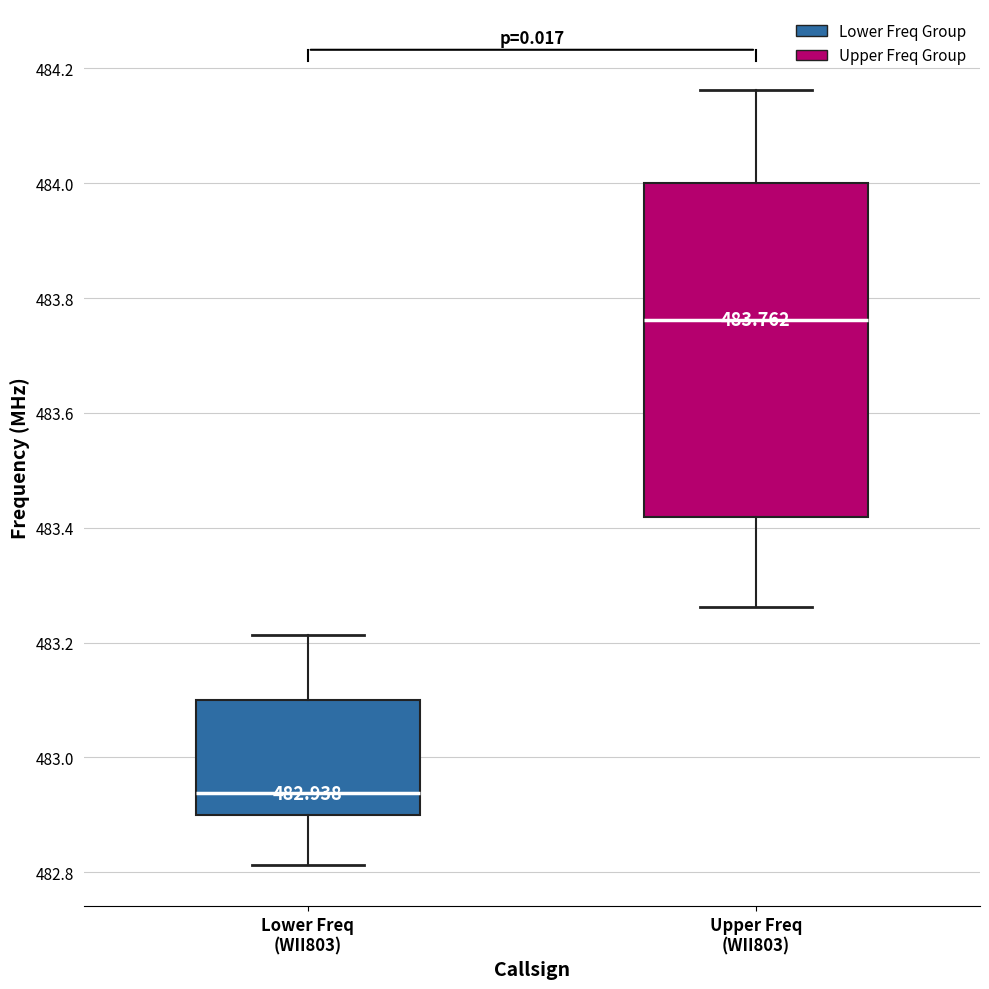

Which box's median line is the highest?

Upper Freq (WII803)